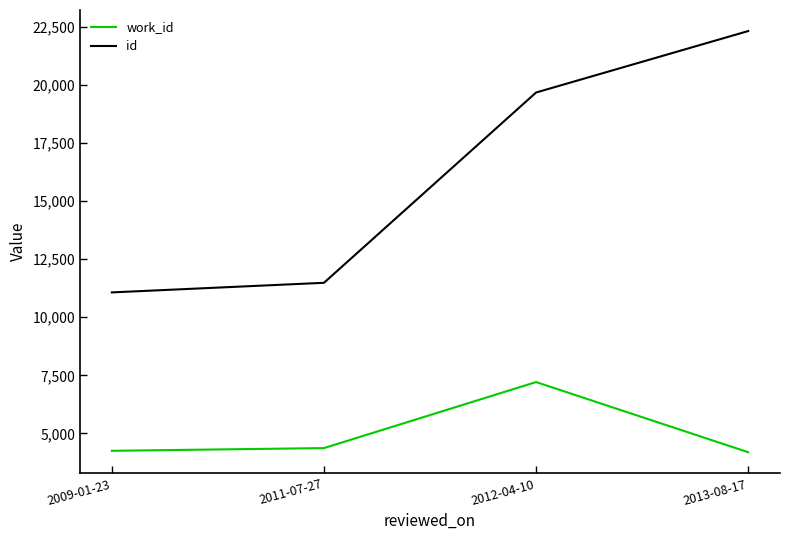

Count the number of categories in the chart.

4